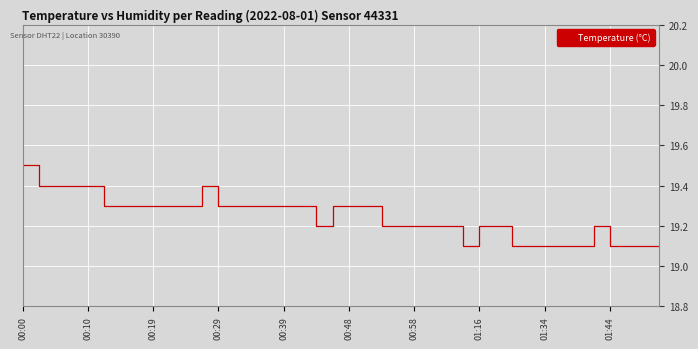

What is the sum of all values?

769.8